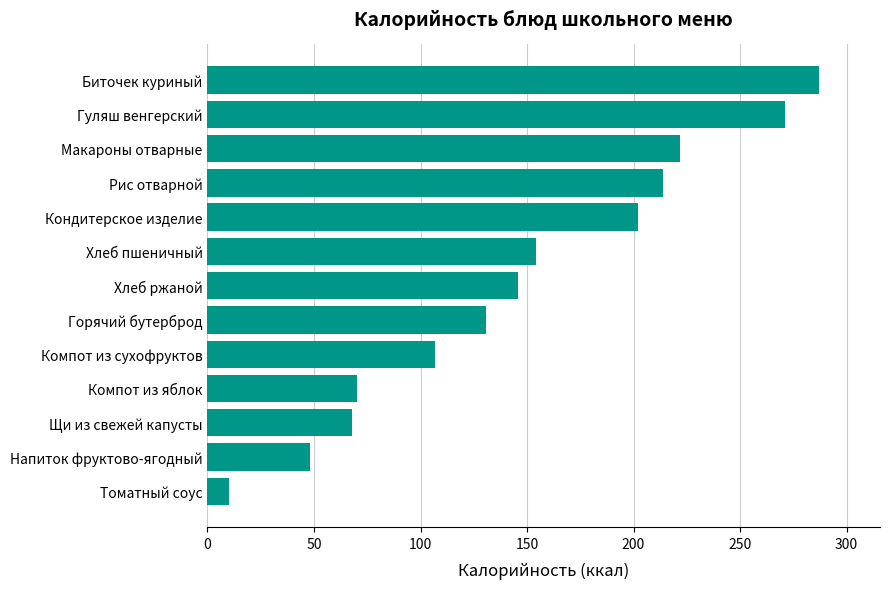

How many values are below 146?

6